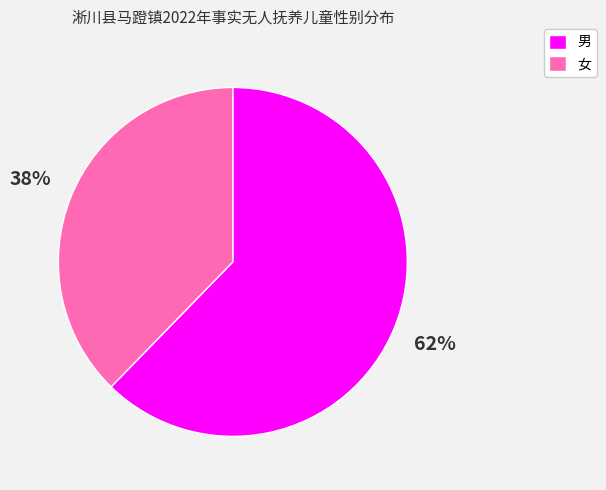

To the nearest percent, what percentage of the pie is 女?

38%